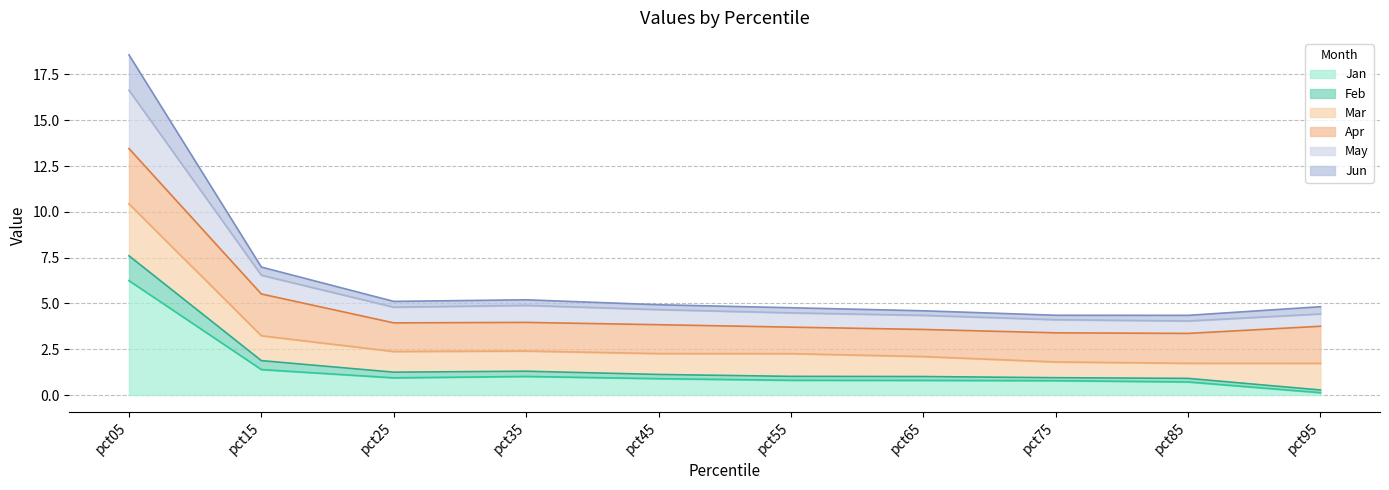

In May, how many points are higher than both neighbors (excluding endpoints)?

1